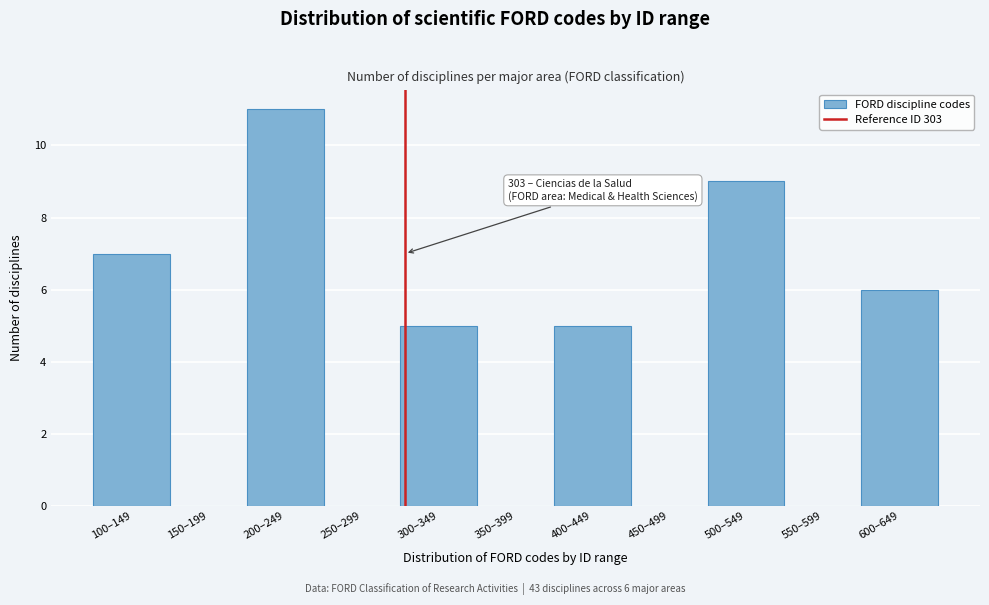

Reading right to left, what are all the values shown in this chart?

600–649=6	550–599=0	500–549=9	450–499=0	400–449=5	350–399=0	300–349=5	250–299=0	200–249=11	150–199=0	100–149=7